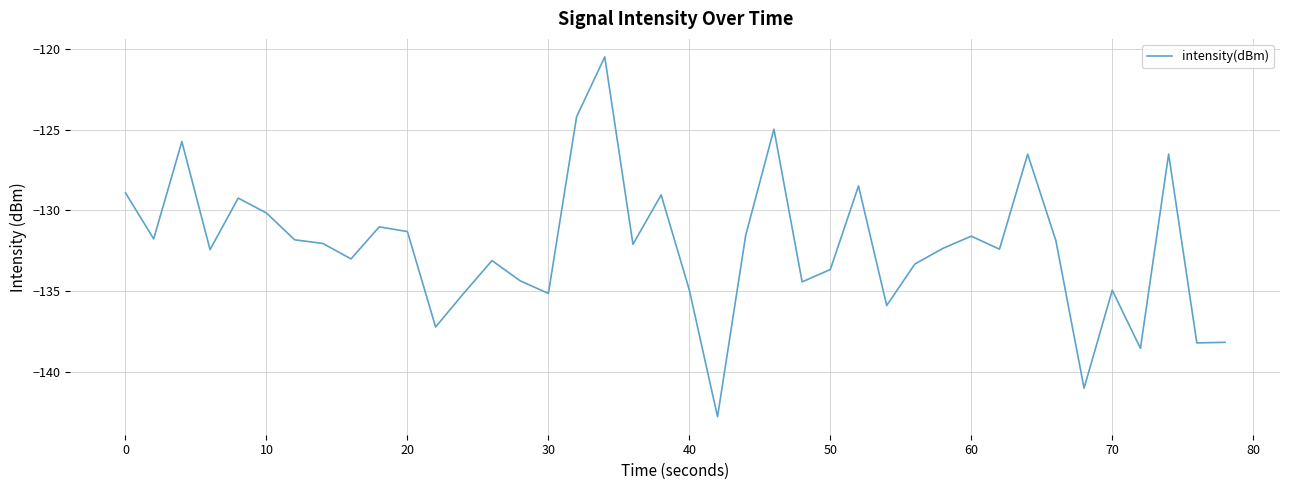

What is the maximum value shown in the chart?

-120.5